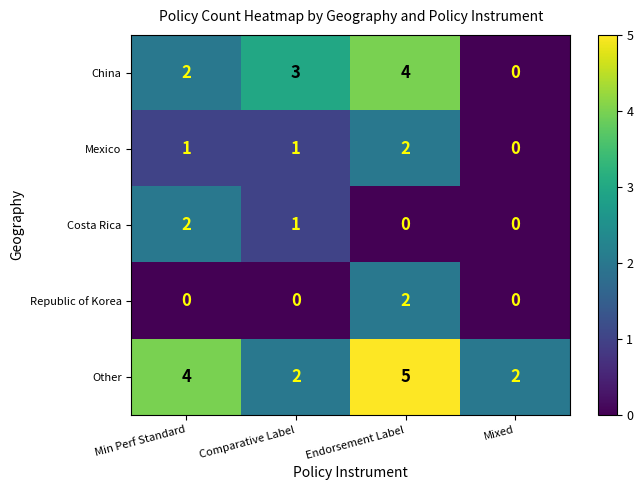

The value of Mexico at Comparative Label is 1. True or false?

True